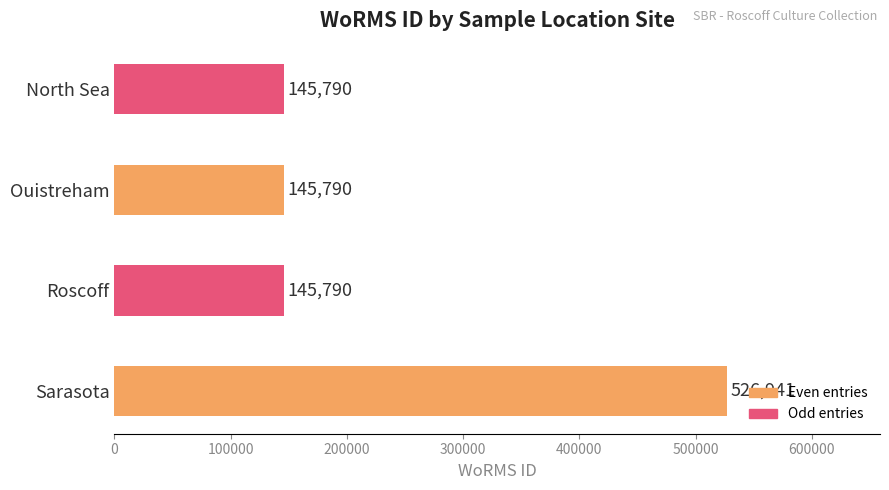

Does the chart contain any negative values?

No